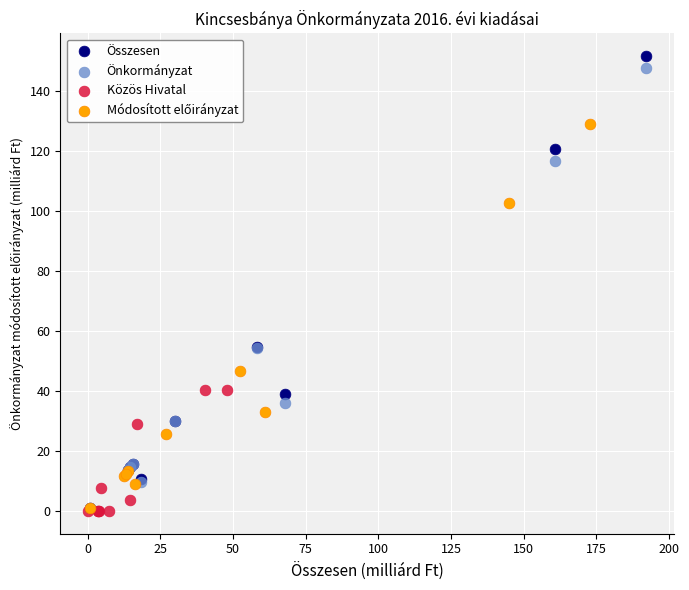

Which series has the largest Y range (max minus min)?

Összesen